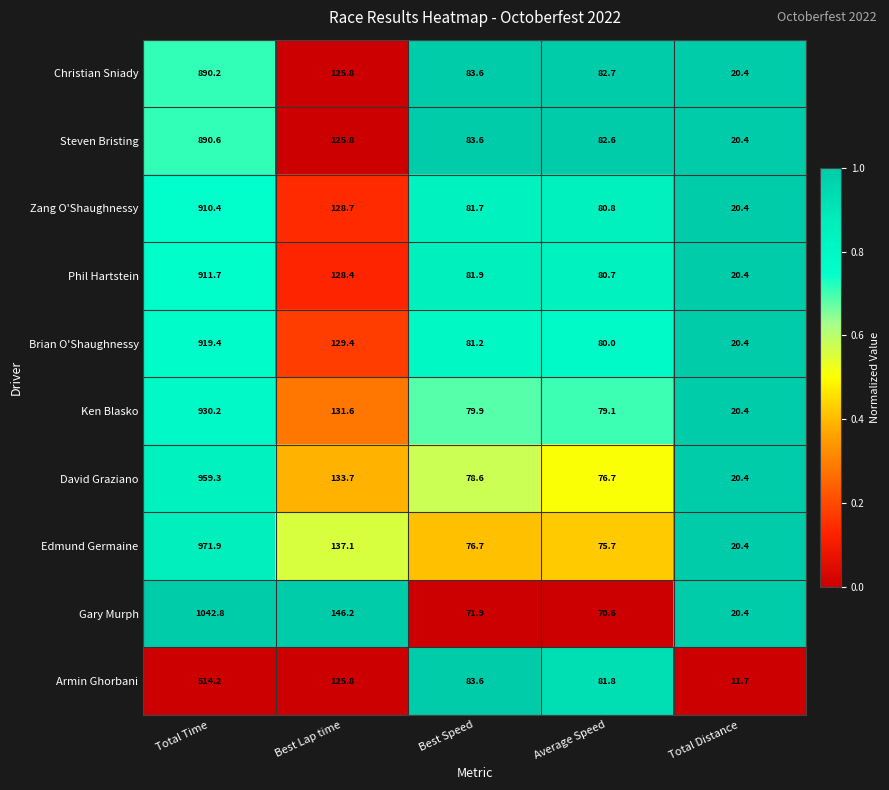

Which category has the highest value across all series?

Total Time